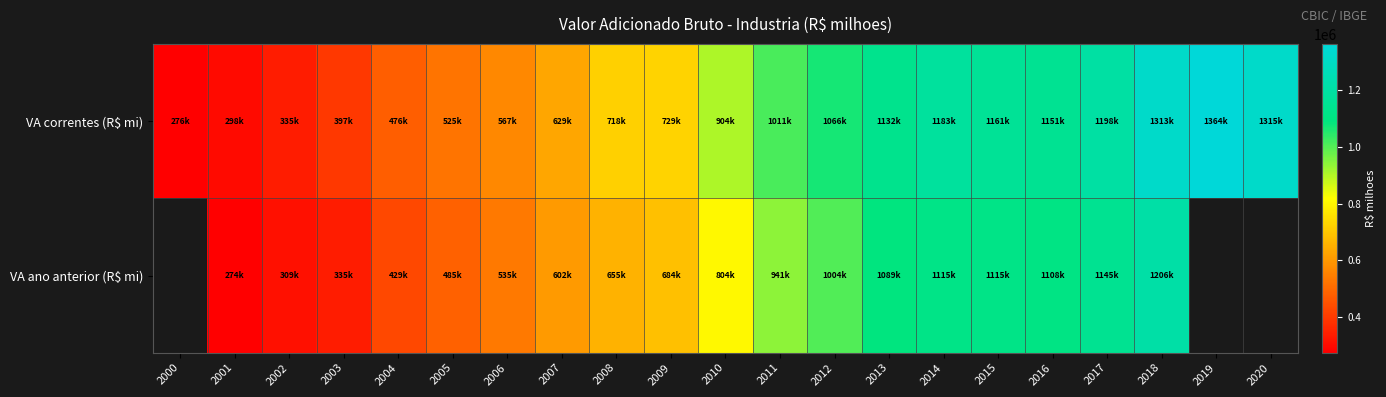

What is the sum of all VA correntes (R$ mi) values?

17745472.2